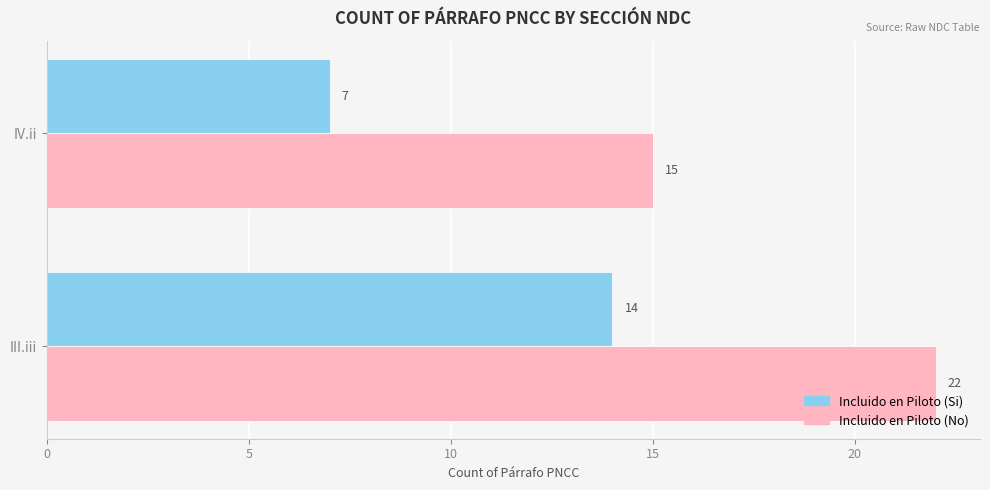

True or false: Incluido en Piloto (No) has a value of 5 at III.iii.

False